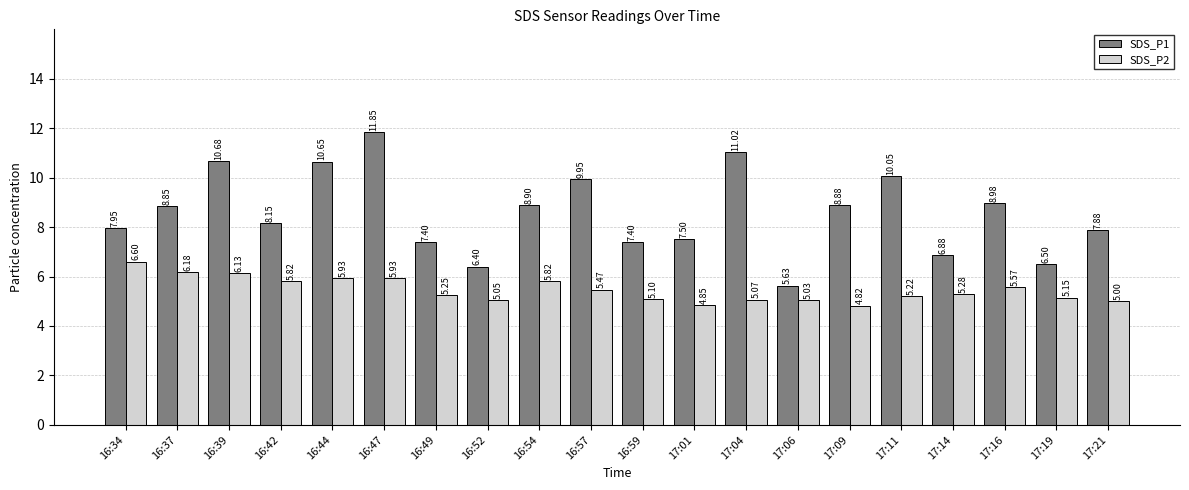

What is the label of the 2nd bar from the right?

17:19